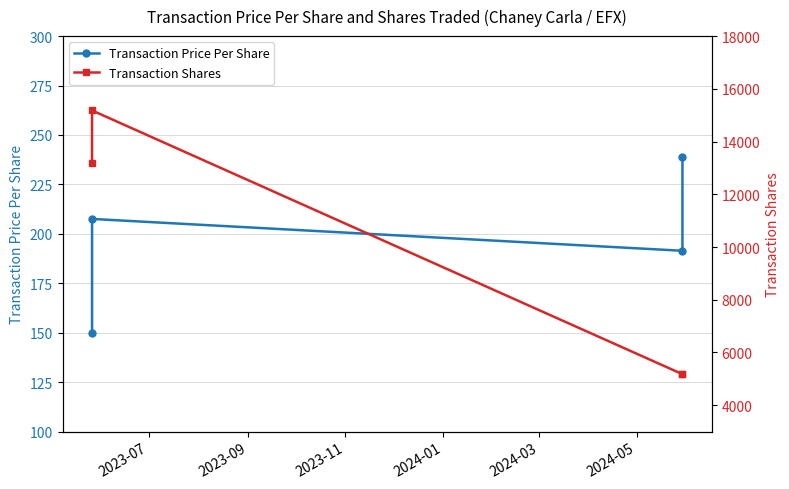

What is the sum of the Transaction Price Per Share values at 2024-01 and 2023-07?

388.5